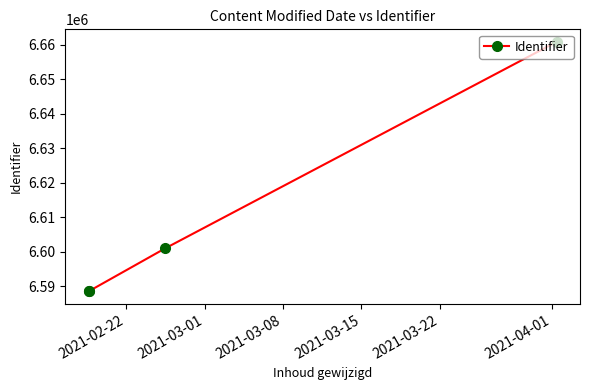

True or false: the data has more than 0 interior local peaks.

False